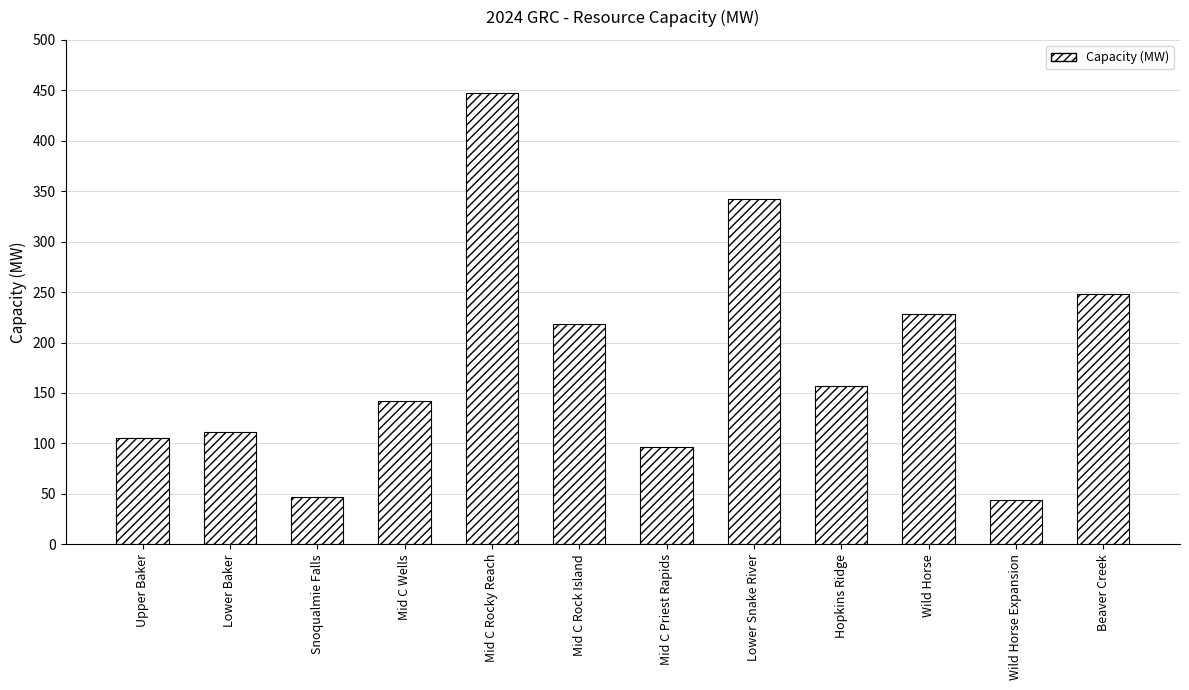

At which category does the chart reach its peak across all series?

Mid C Rocky Reach